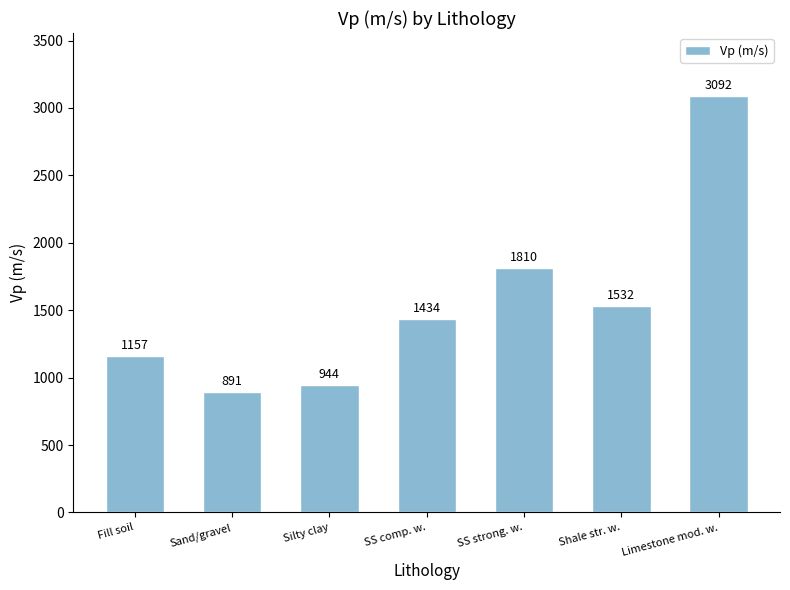

Where is the data nearest to the value 1991?

SS strong. w.